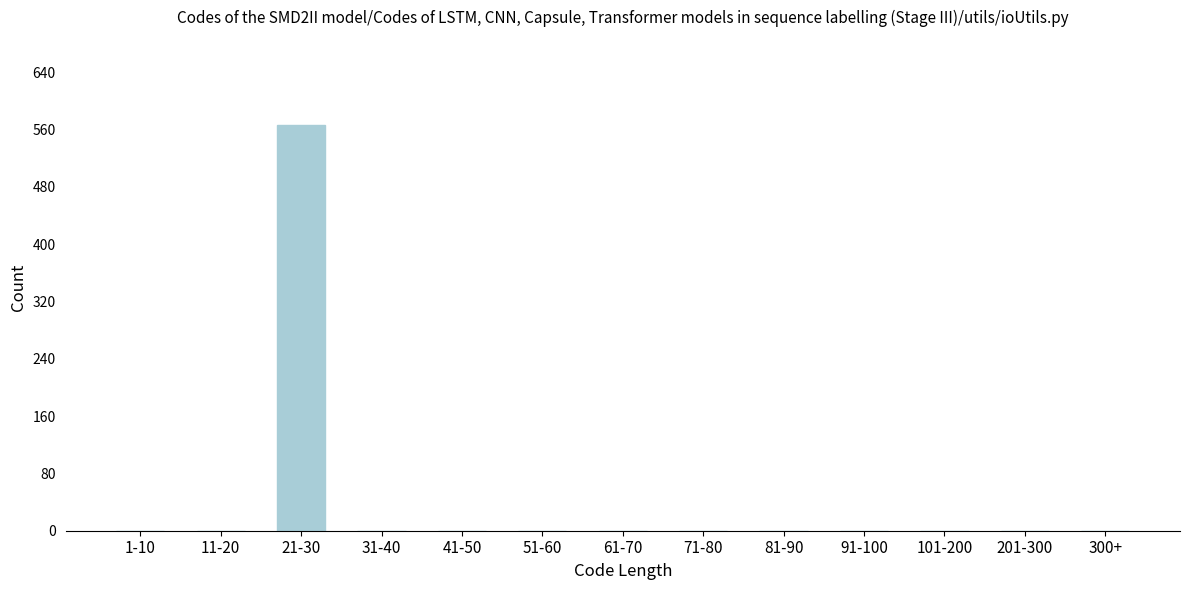

Reading right to left, transcribe all the data shown in this chart.

300+=0	201-300=0	101-200=0	91-100=0	81-90=0	71-80=0	61-70=0	51-60=0	41-50=0	31-40=0	21-30=566	11-20=0	1-10=0